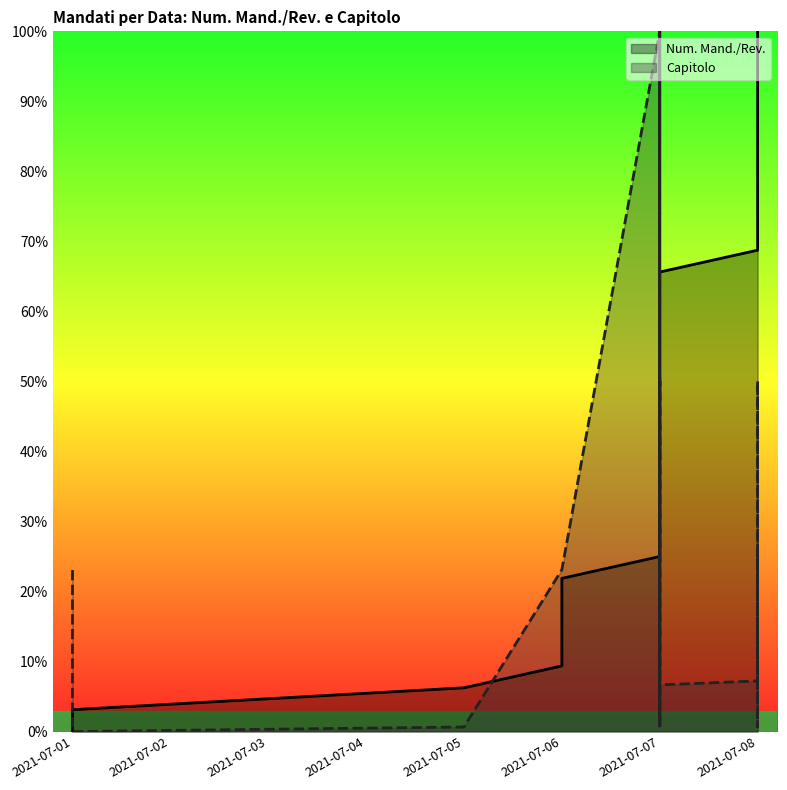

How many series are shown in this chart?

2